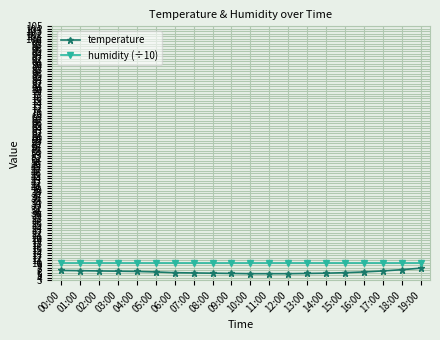

What is the approximate value of temperature at 15:00?

6.0